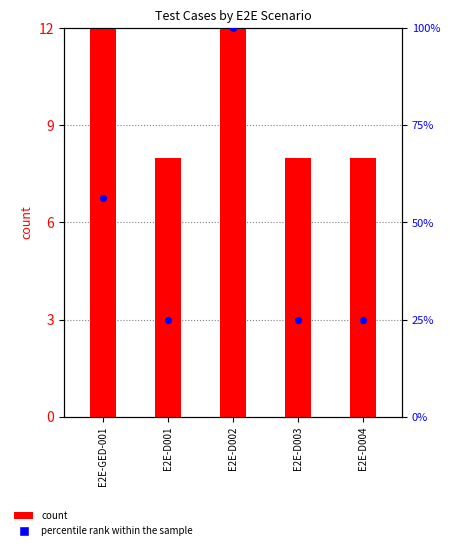

At how many categories does at least one series exceed 93?

1